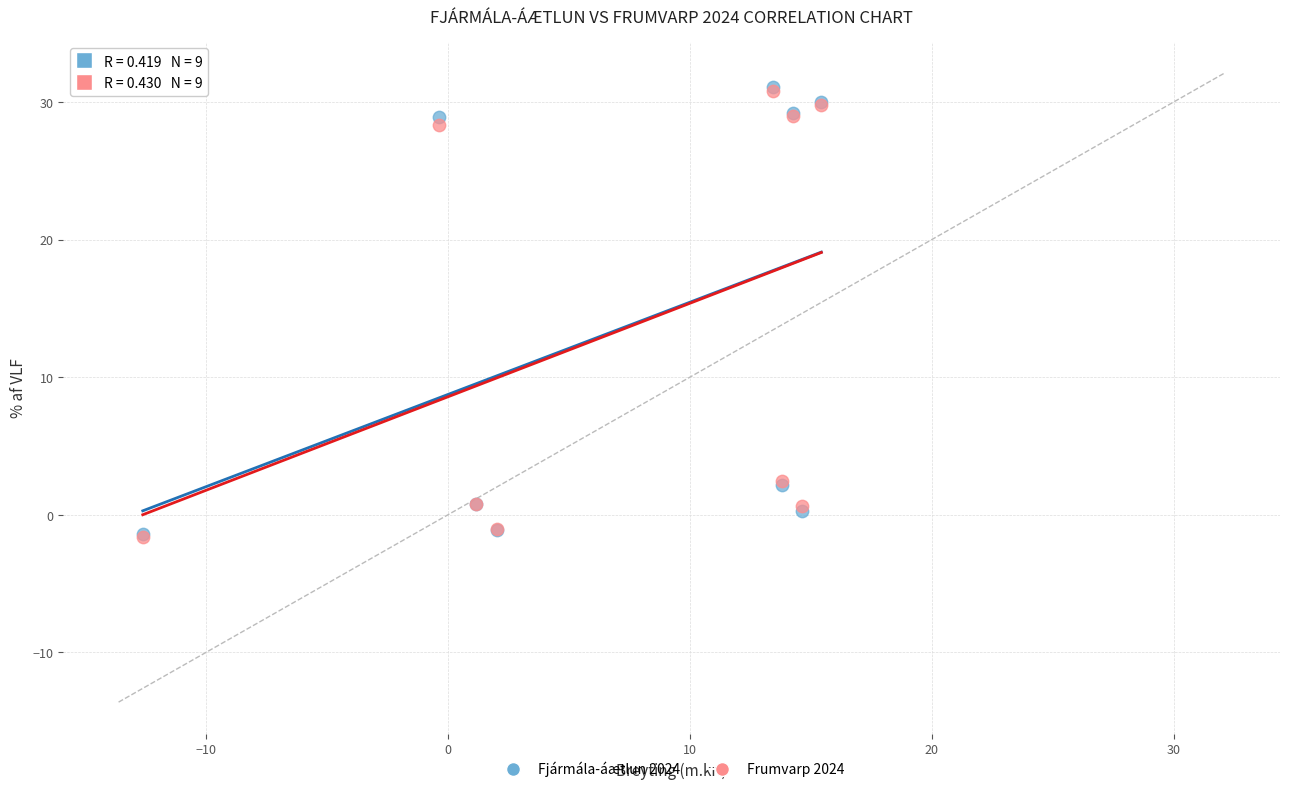

What are all the series names shown in the legend?

Fjármála-áætlun 2024, Frumvarp 2024